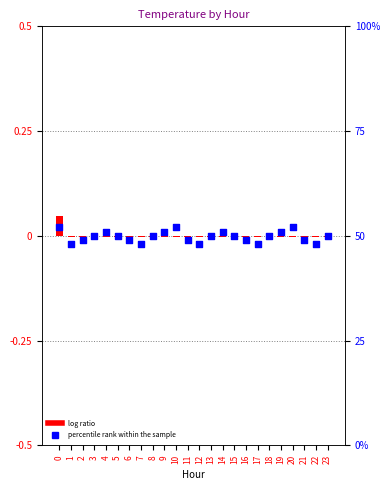

Which series contains the lowest Y value?

log ratio